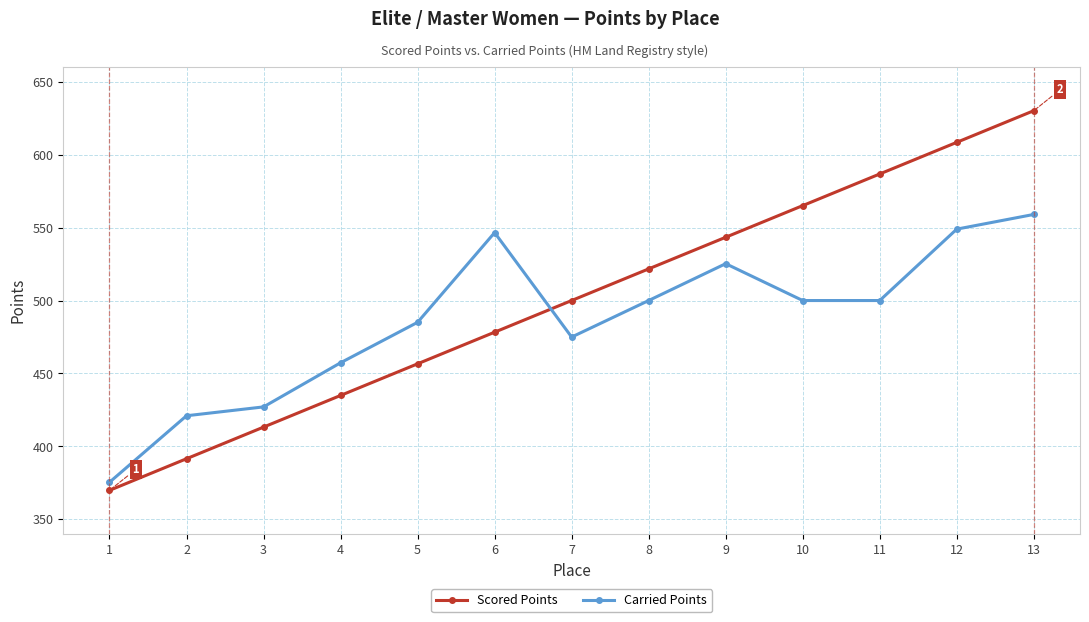

Is this an area chart (filled region under the line)?

No